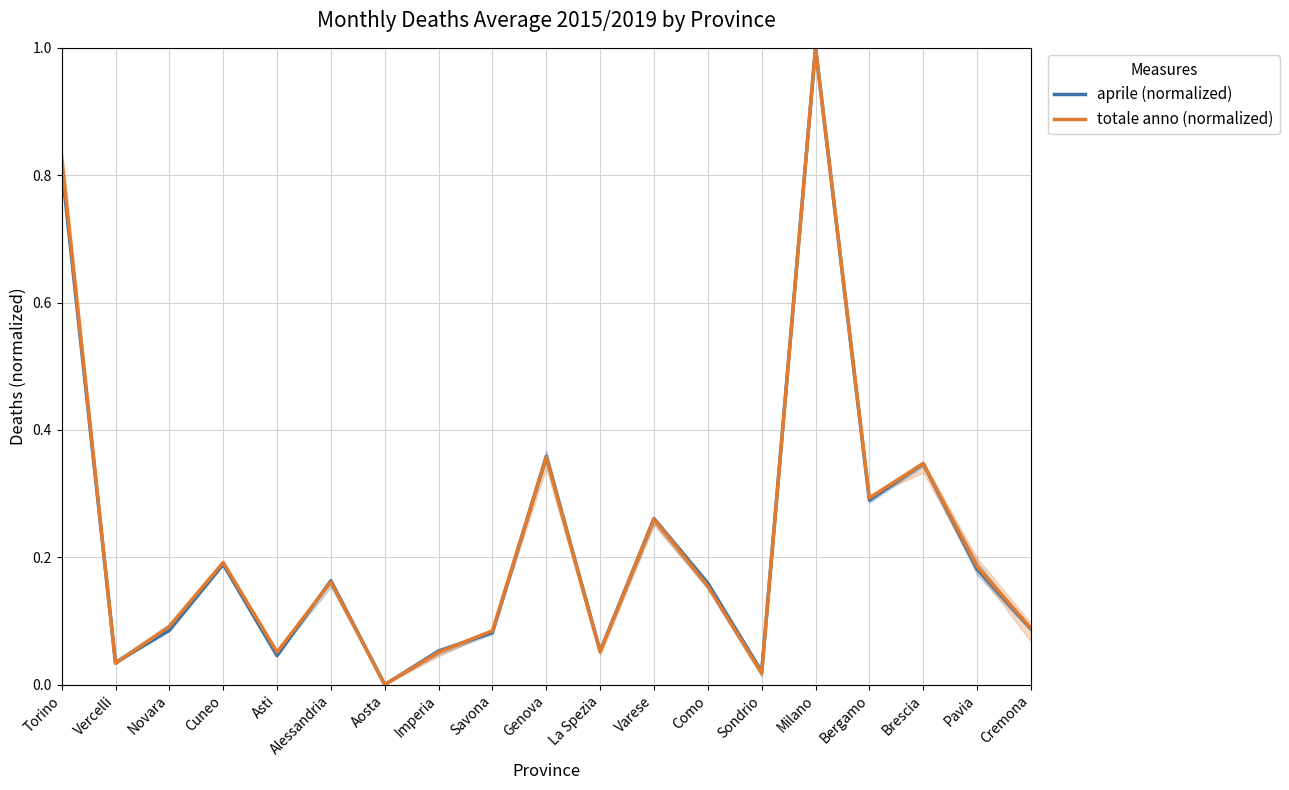

List the series in order of their overall mean, lowest first.

aprile (normalized), totale anno (normalized)